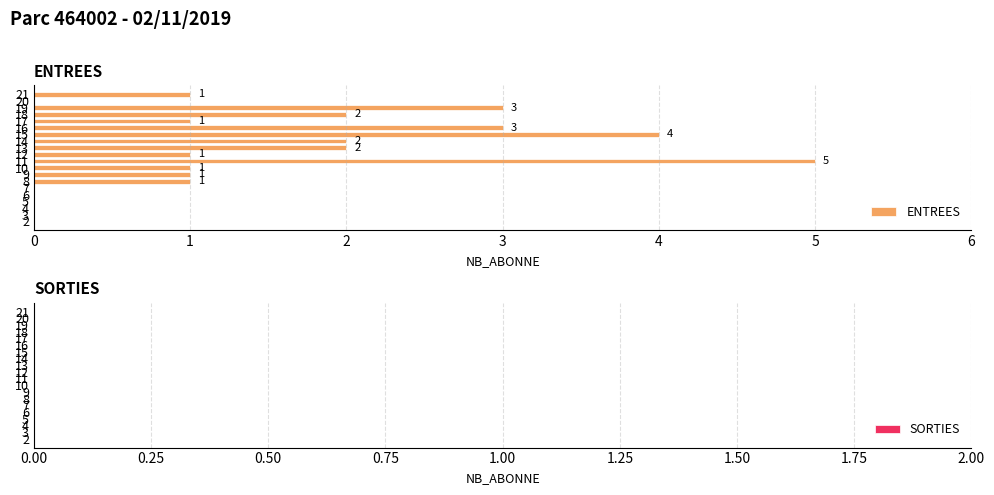

How many distinct data groups are displayed?

1